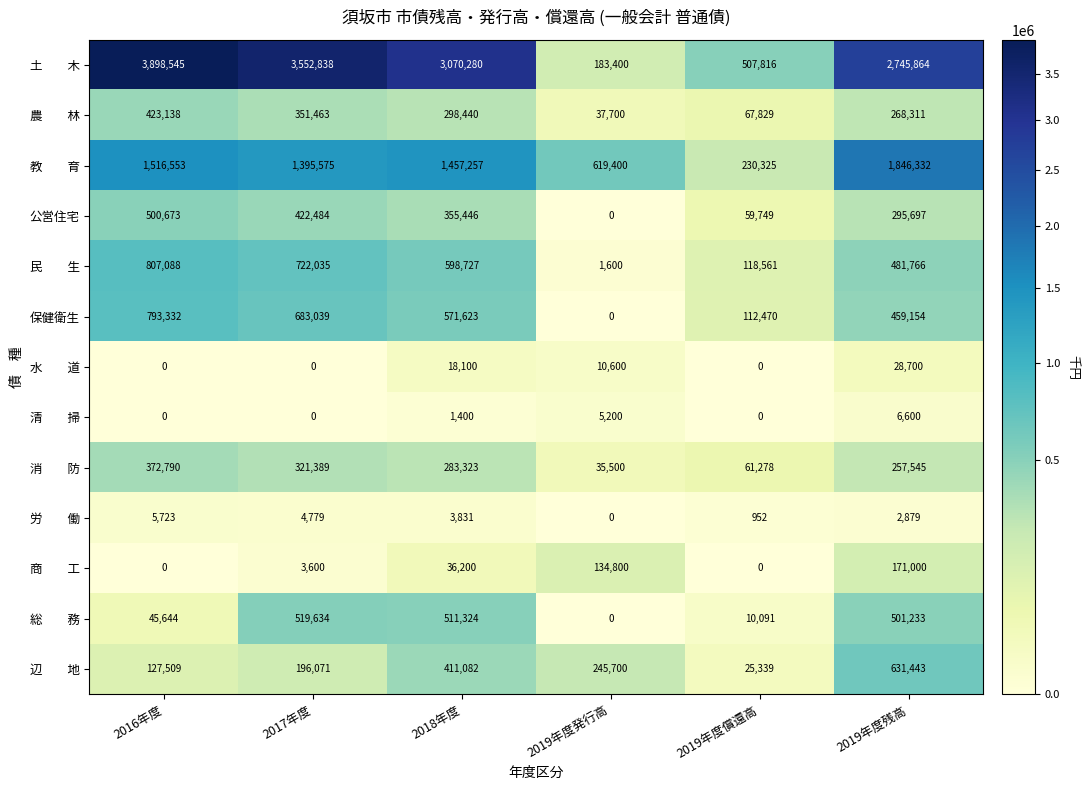

At how many categories does at least one series exceed 1767653?

4